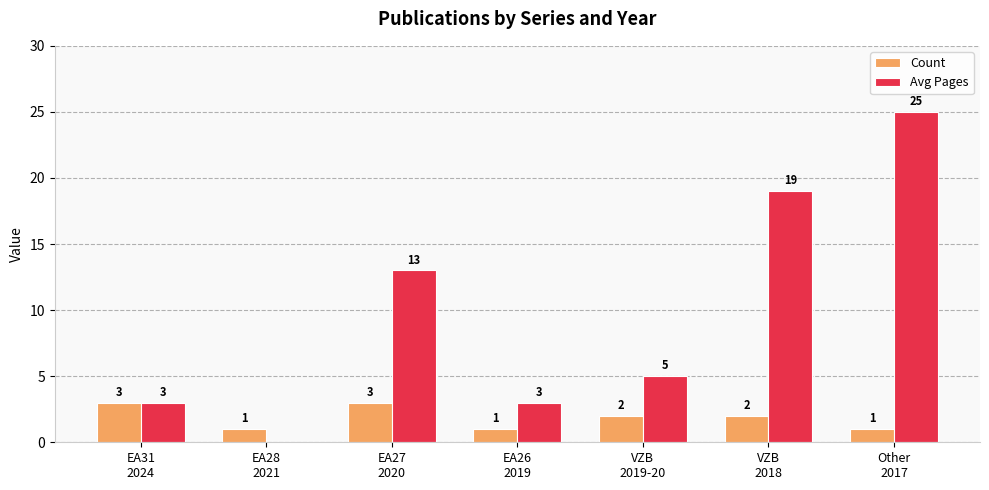

The Count series shows 3 at EA27
2020. True or false?

True